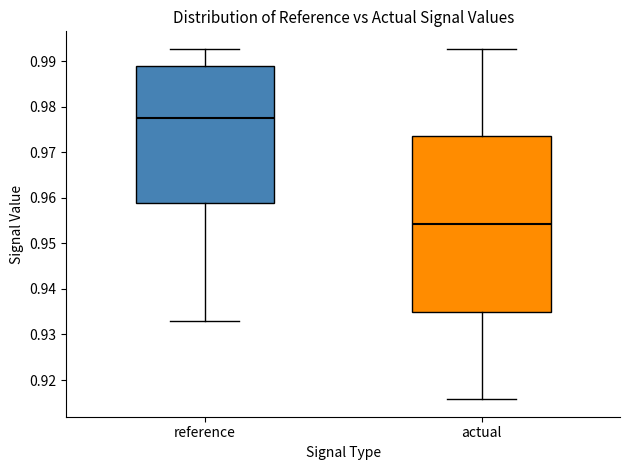

Reading left to right, transcribe this box plot: for each box, give where its median line is, the range the box spans, and where its two whiskers end, as read against the y-axis. The values are not printed on the chart, so give them approximately, as read against the axis.

reference: median 0.978, box 0.959 to 0.989, whiskers 0.933 to 0.993
actual: median 0.954, box 0.935 to 0.973, whiskers 0.916 to 0.993